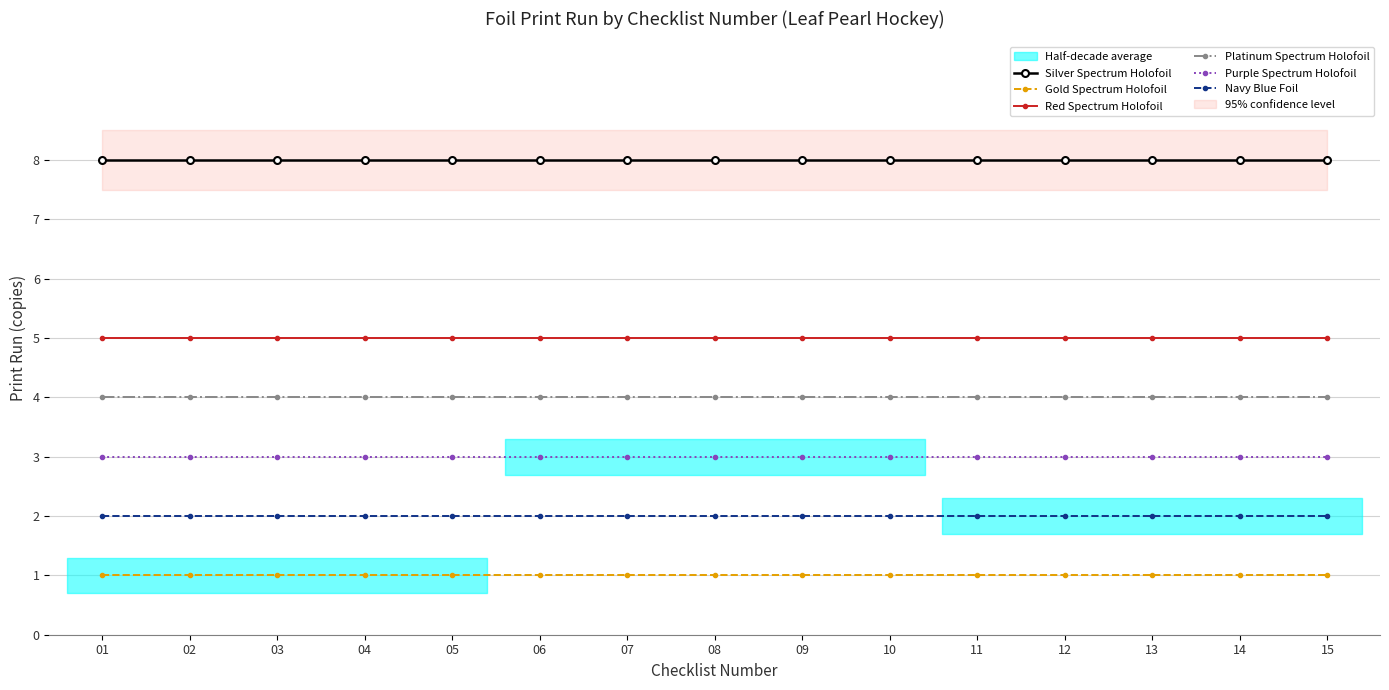

At which label is Gold Spectrum Holofoil closest to 1?

01